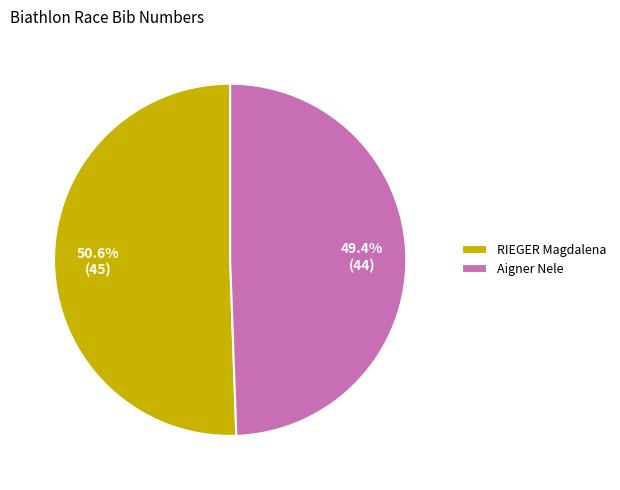

To the nearest percent, what is the average slice percentage?

50%